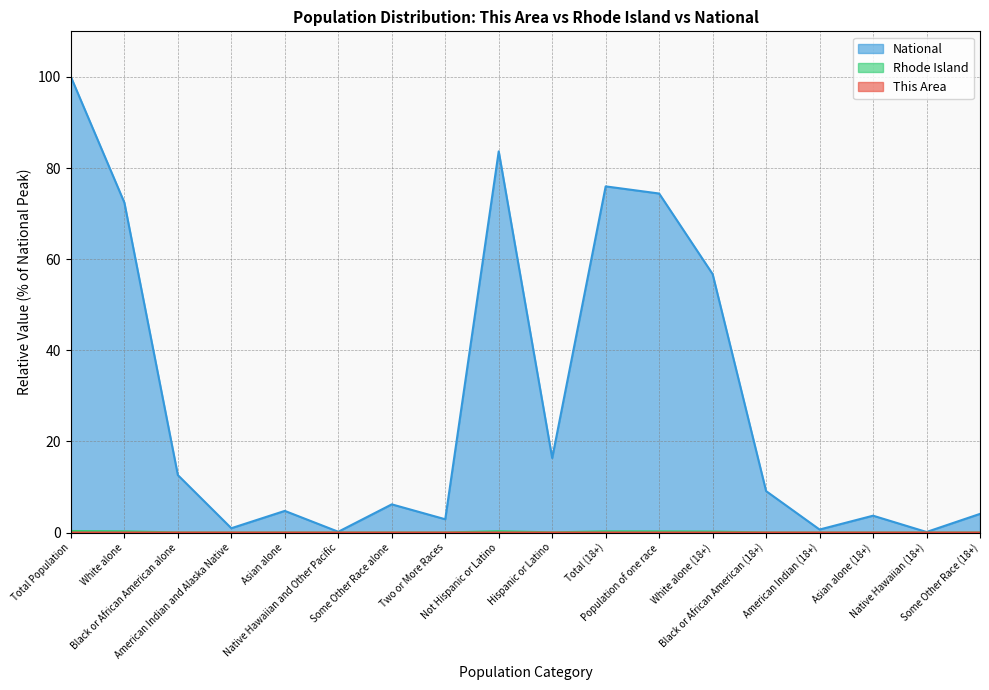

The value of Rhode Island at White alone is 0.2. True or false?

False